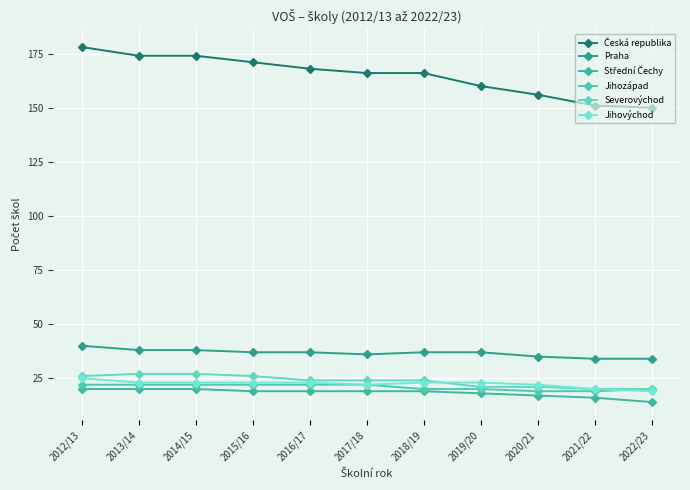

What is the sum of all Jihovýchod values?

246